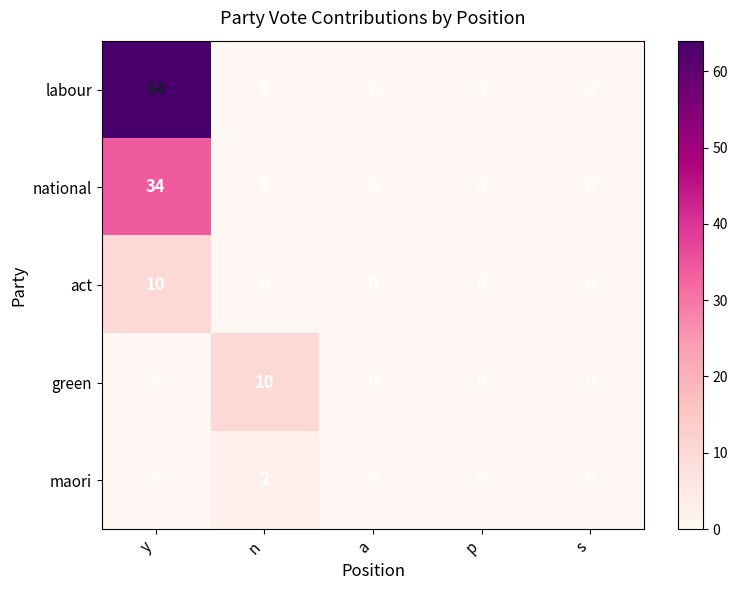

What is the greatest value displayed?

64